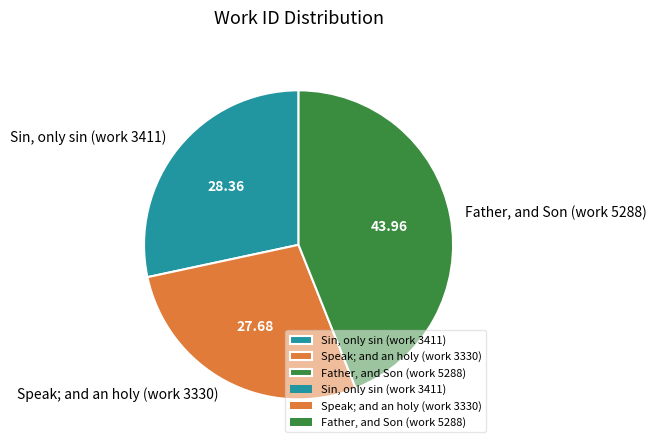

Which slice is the largest?

Father, and Son (work 5288)